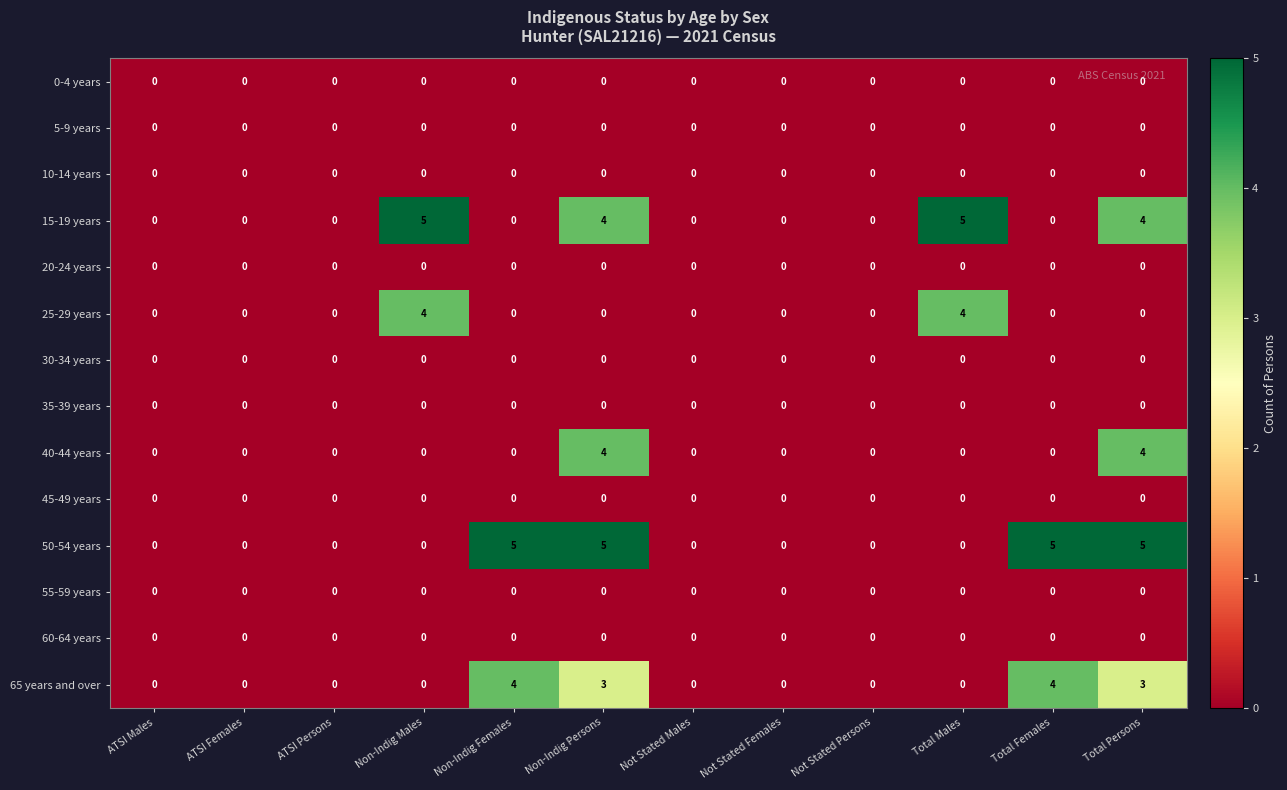

What is the total value across all series at Non-Indig Females?

9